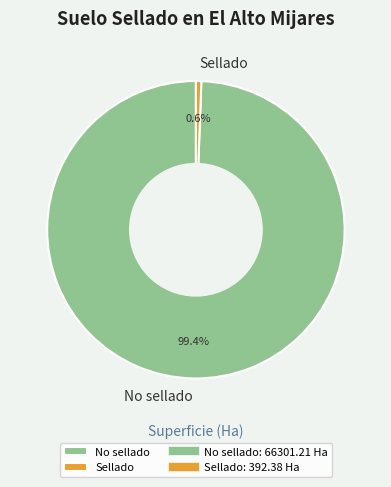

To the nearest percent, what is the difference between the largest and smallest slice percentages?

99%